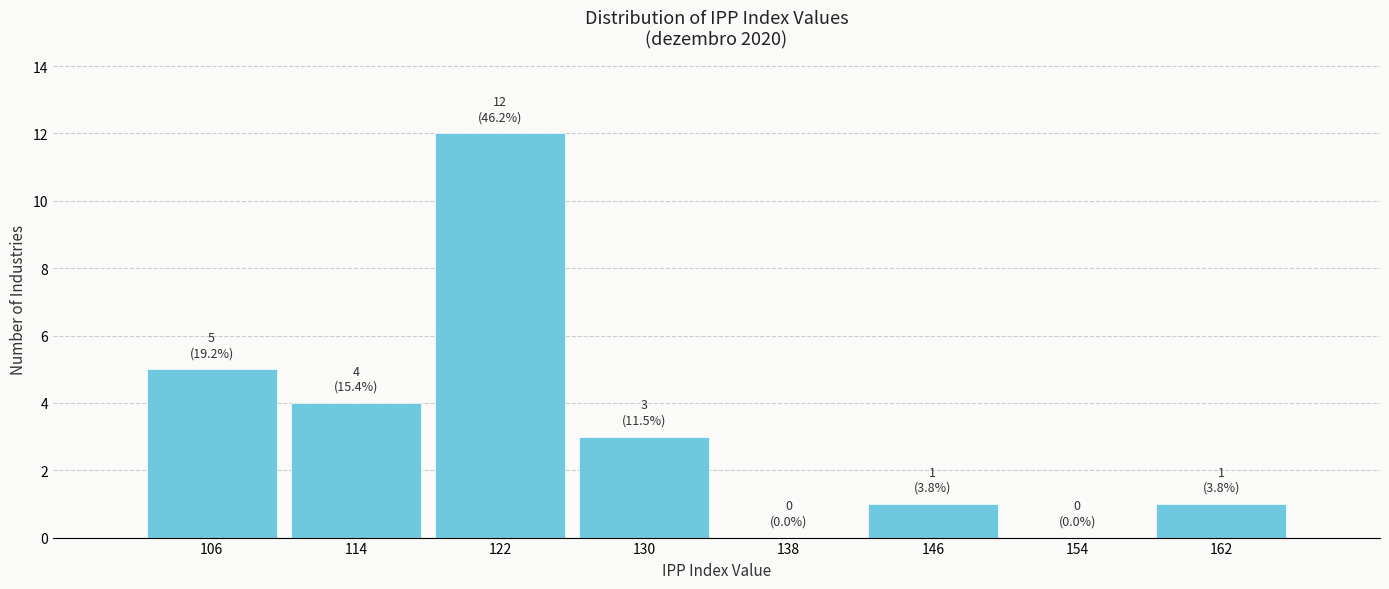

Which range on the x-axis has the tallest bar?

118 to 126